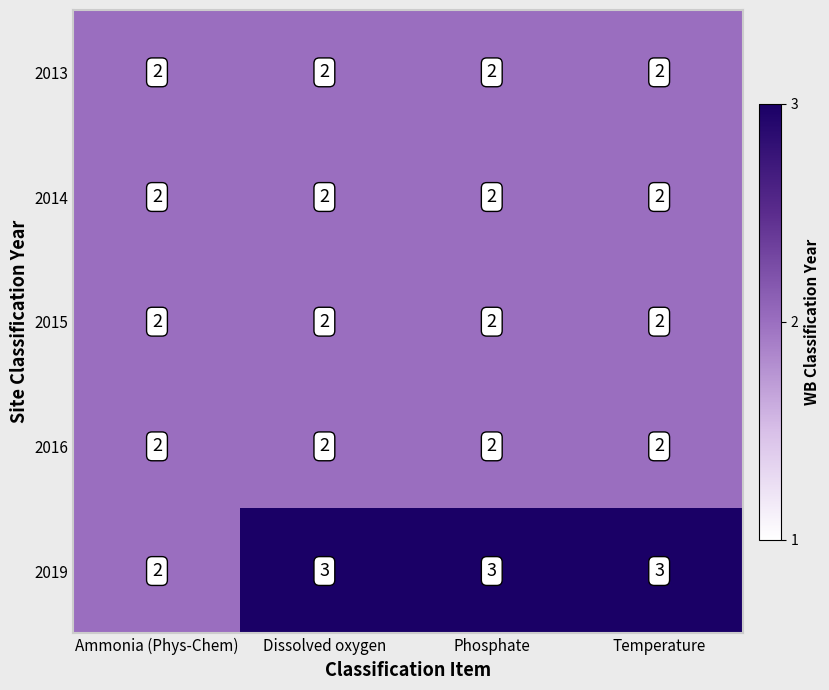

What is the total value across all series at Ammonia (Phys-Chem)?

10